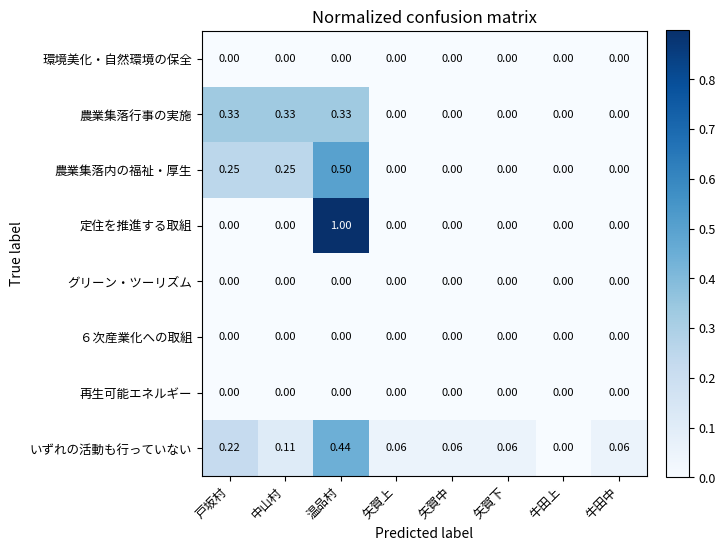

At which category is the sum across all series the highest?

温品村